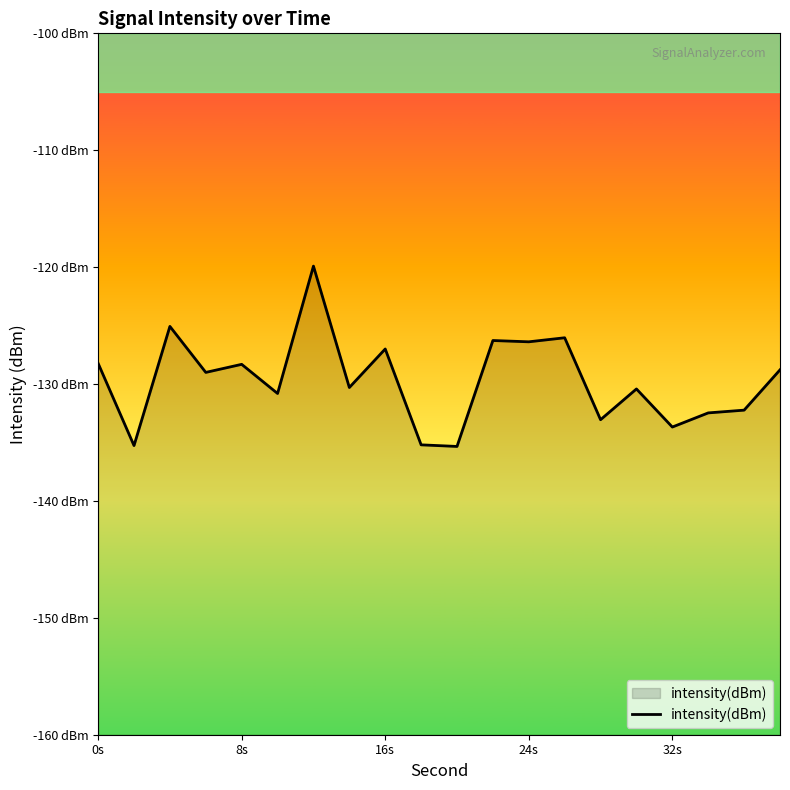

What is the value of the 18th point from the left?

-132.5